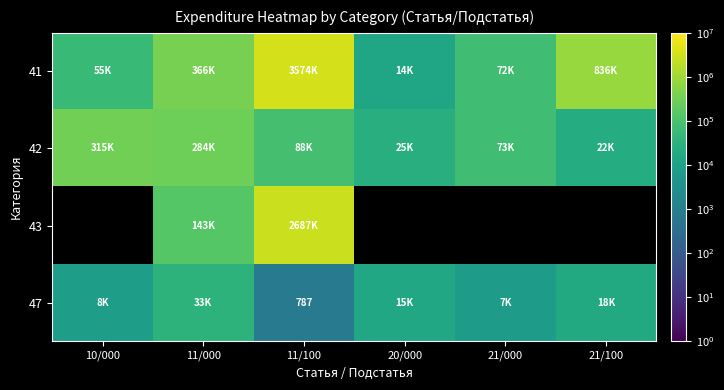

Count the number of data series in this chart.

4